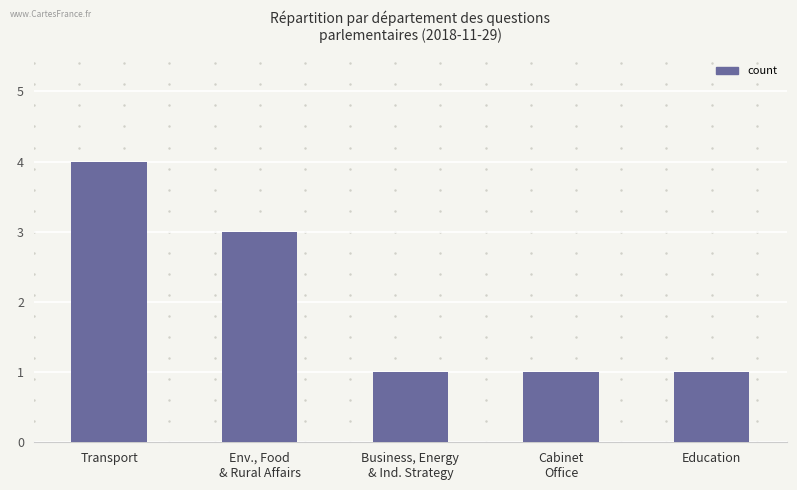

True or false: the data shows 1 at Education.

True